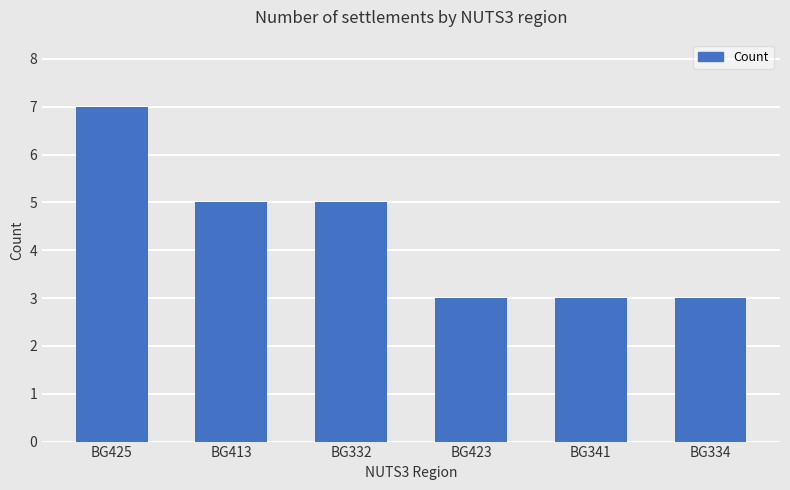

At which category does the chart reach its peak across all series?

BG425